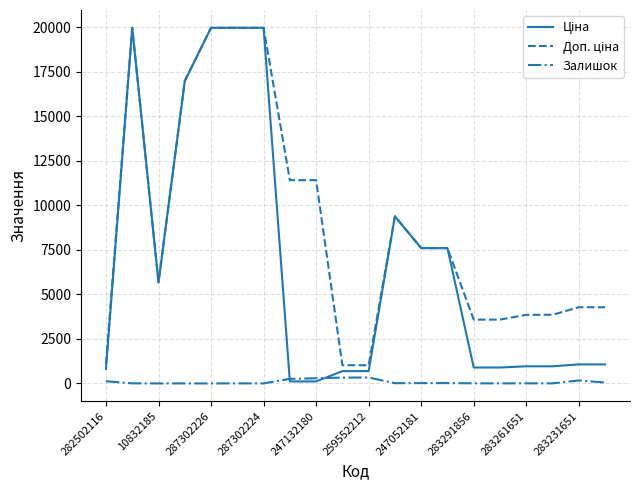

At how many categories does at least one series exceed 13510?

5